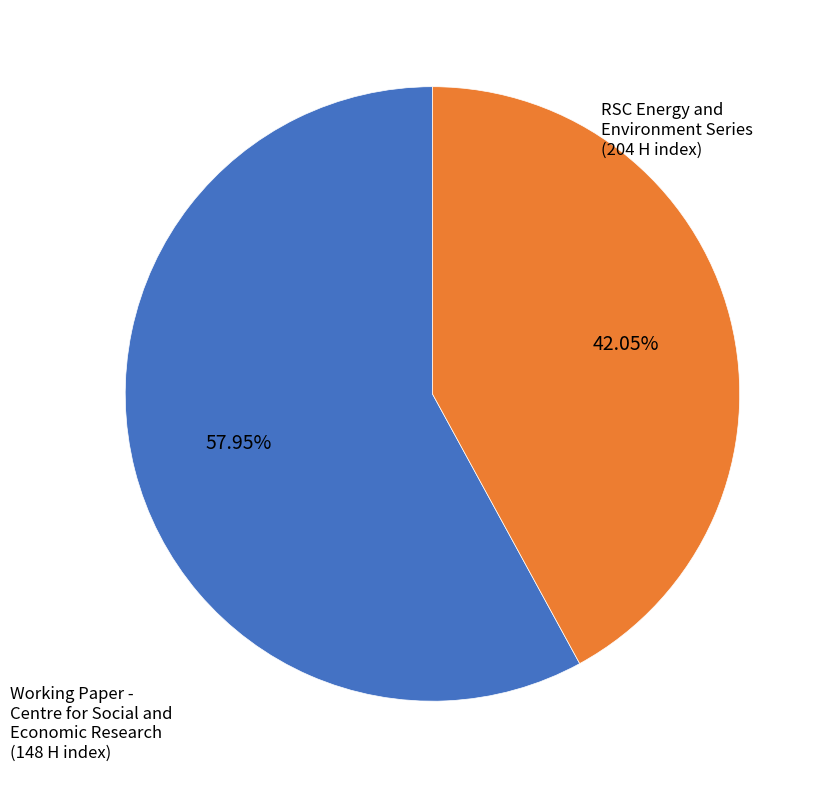

Is there a majority slice in this chart?

Yes